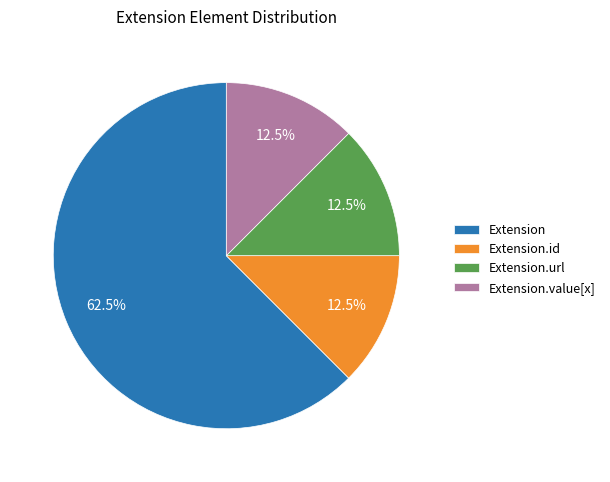

To the nearest percent, what is the average slice percentage?

25%